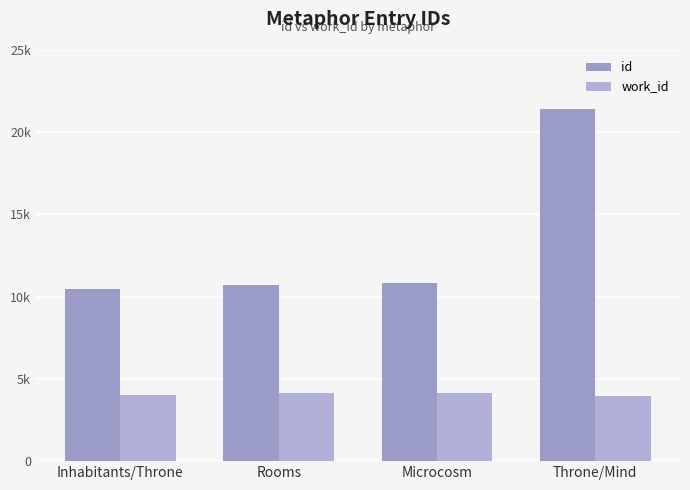

What are all the series names shown in the legend?

id, work_id